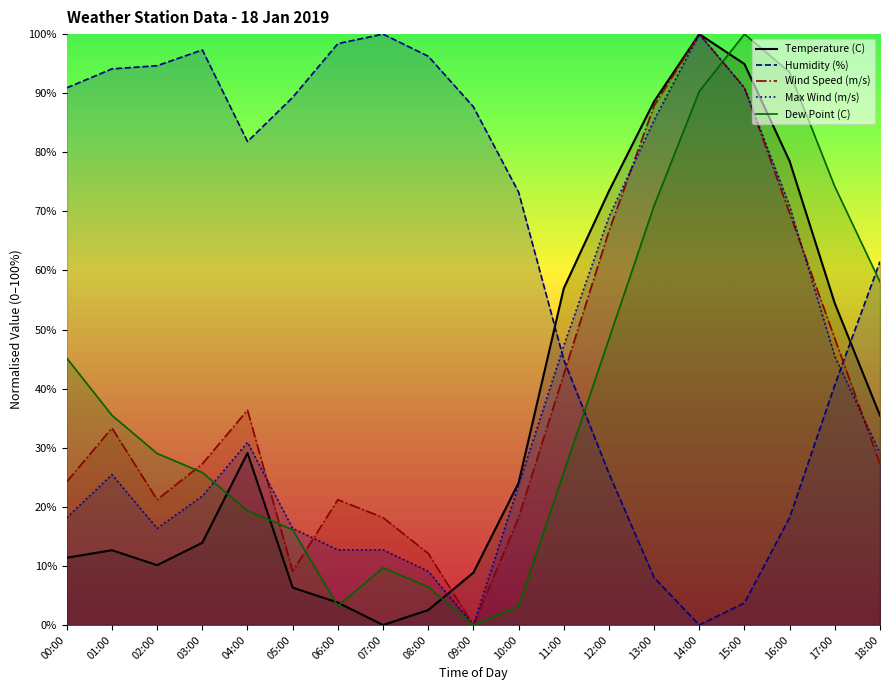

The value of Temperature (C) at 01:00 is 12.7. True or false?

True